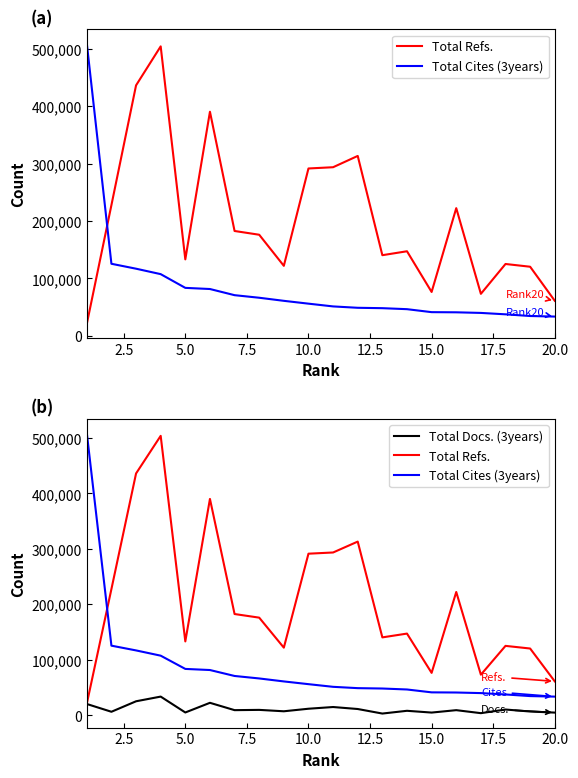

Which series changed the most between 5.0 and 7.5?

Total Refs.